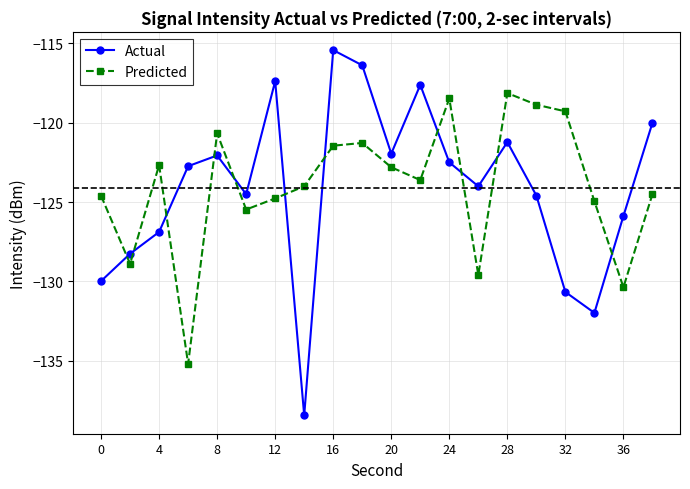

Which series has the widest spread of values?

Actual